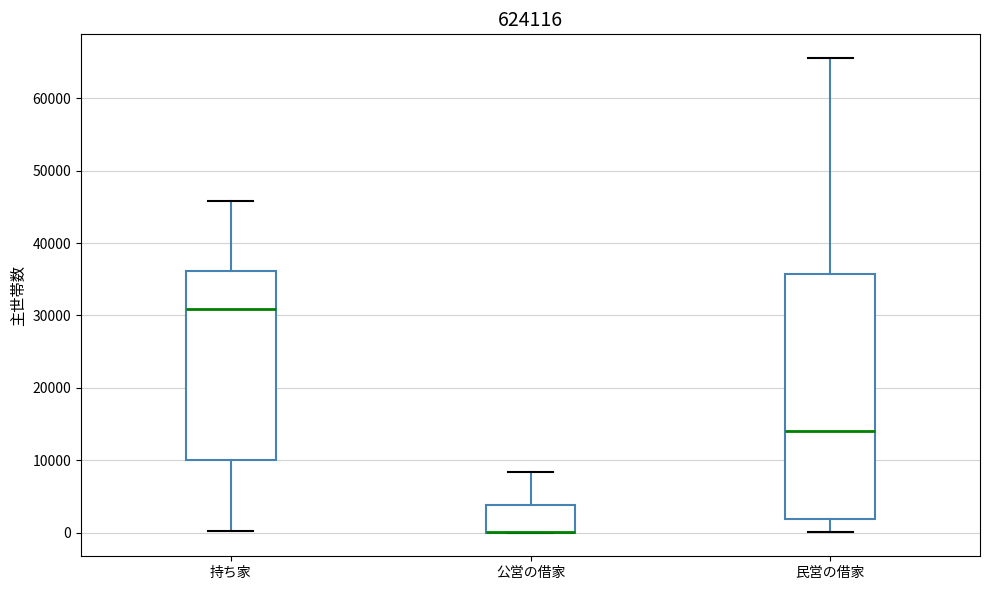

Comparing the boxes themselves (not the whiskers), which one is the tallest?

民営の借家